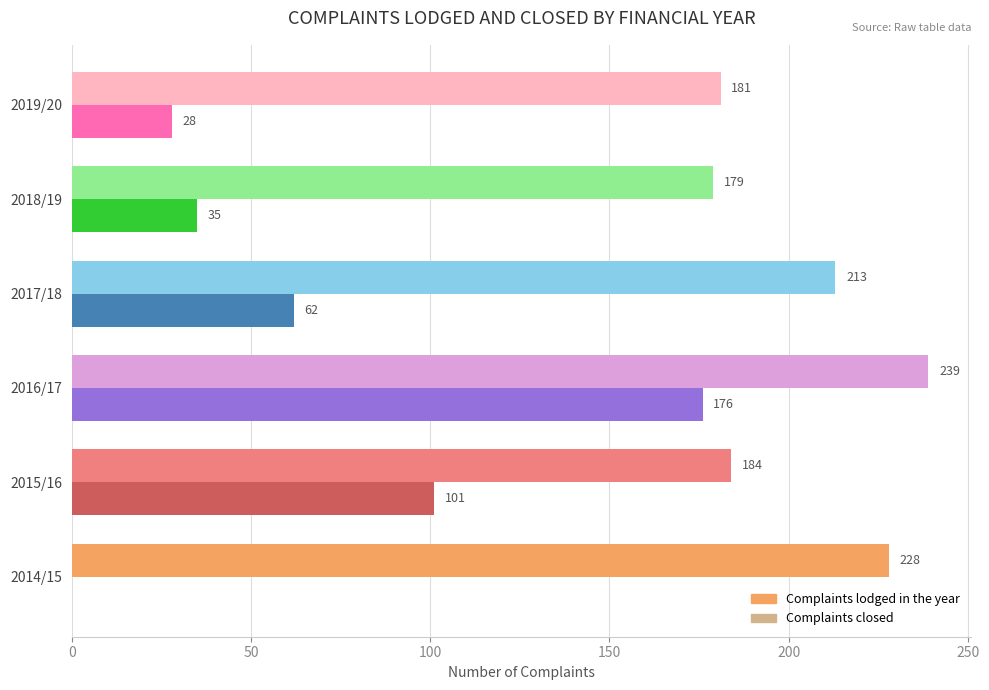

The Complaints closed series shows 62 at 2017/18. True or false?

True